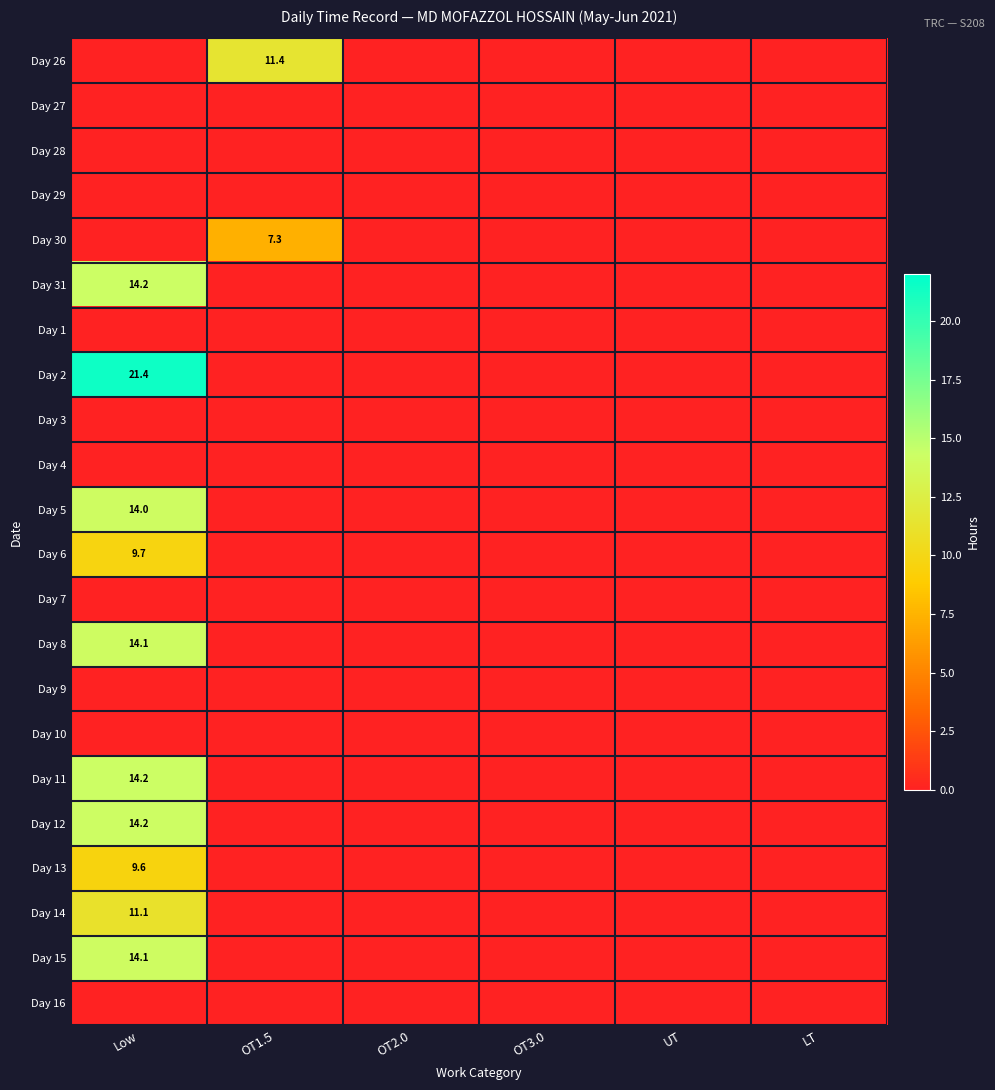

Which category has the highest value across all series?

Low